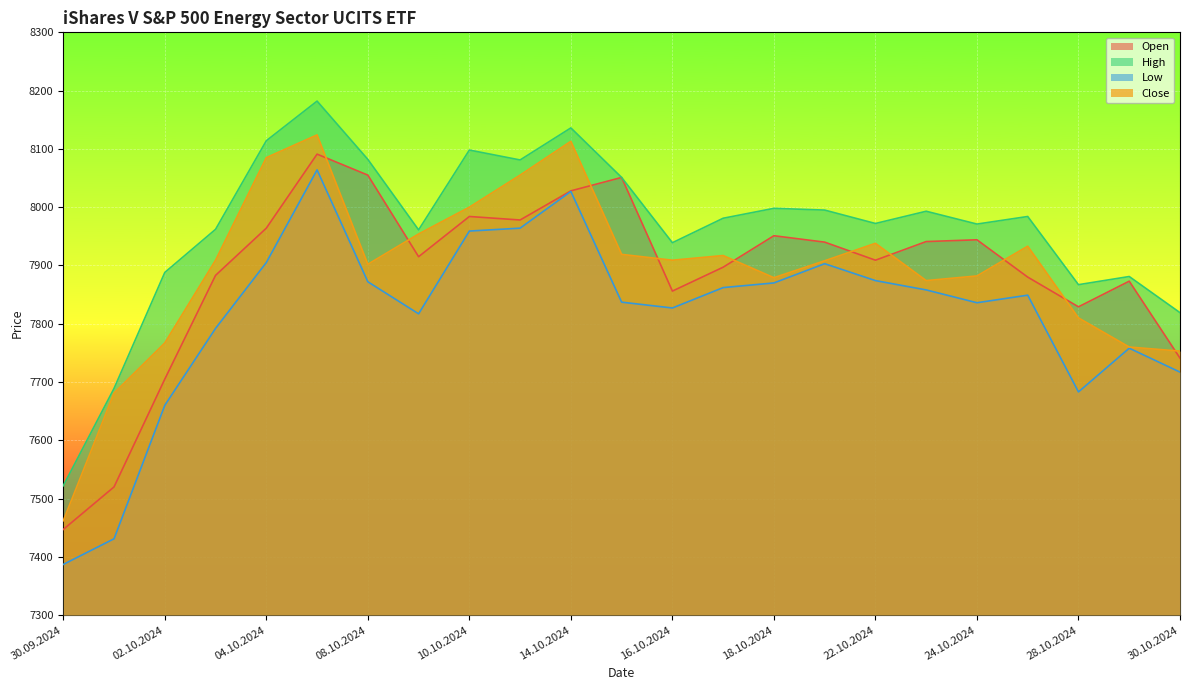

How many lines are shown in the chart?

4